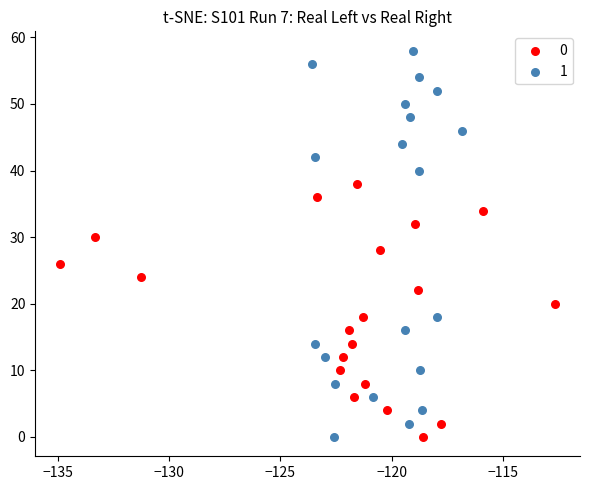

Which series contains the highest Y value?

1